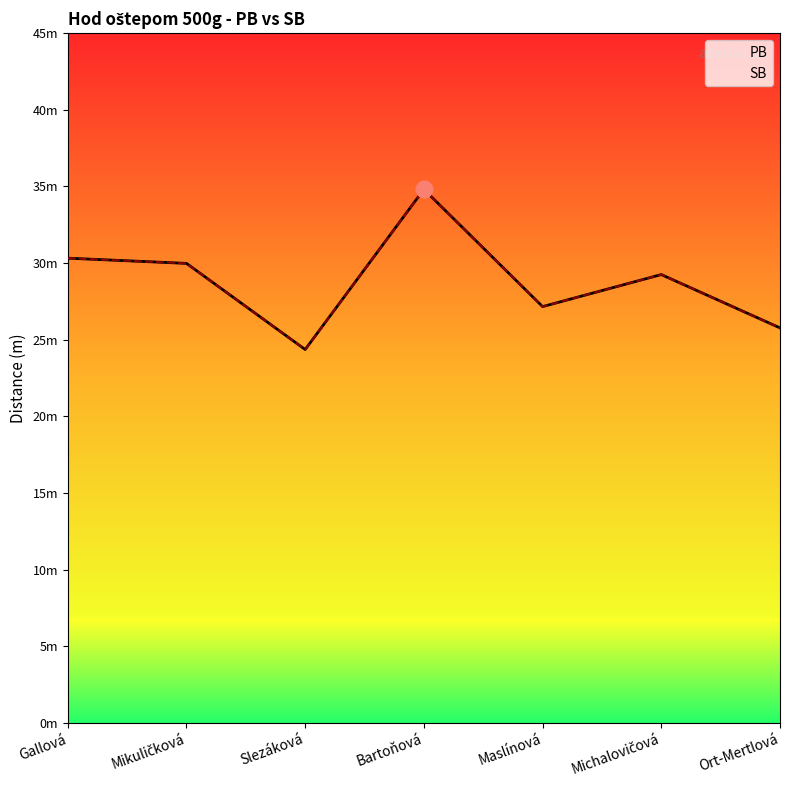

The value of PB at Michalovičová is 40.1. True or false?

False